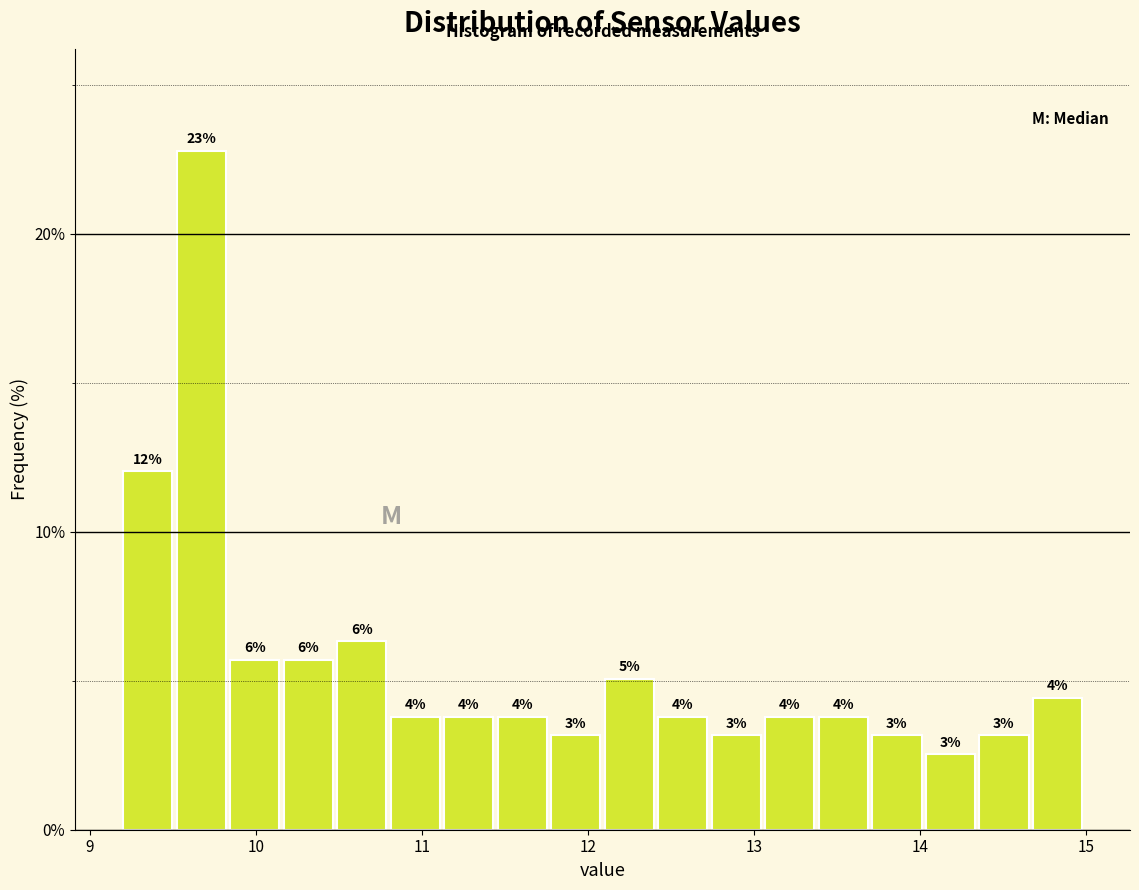

Read against the x-axis, roughly where is the centre of the tallest bar?

9.7